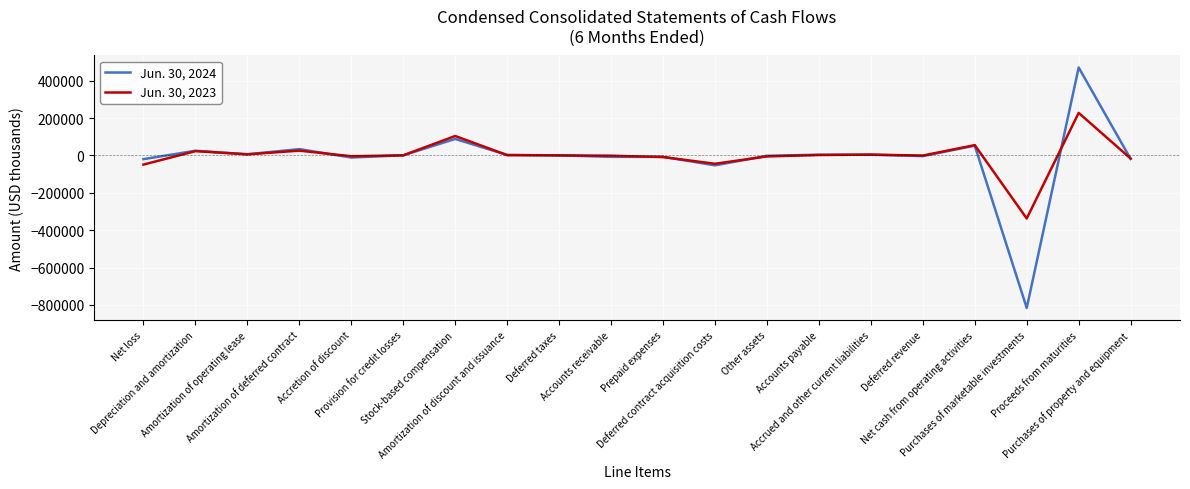

What is the minimum value for Jun. 30, 2023?

-337595